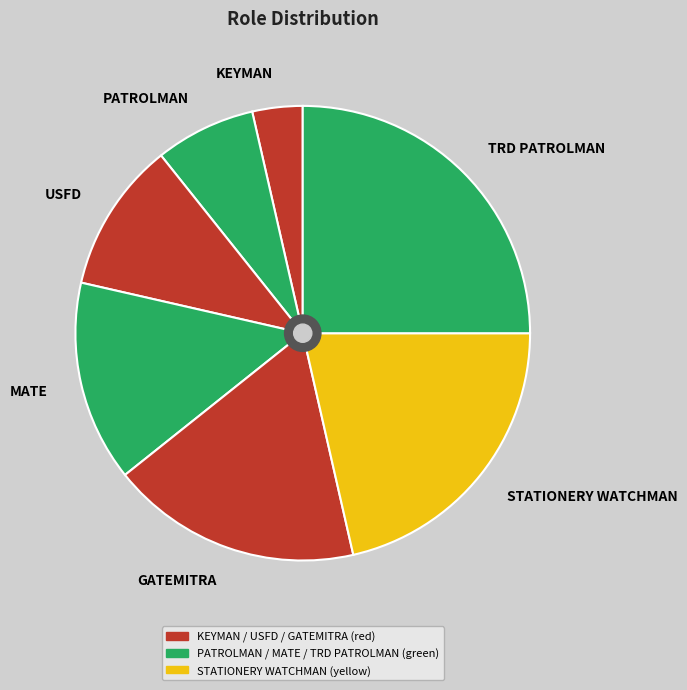

How many segments does this pie chart have?

7